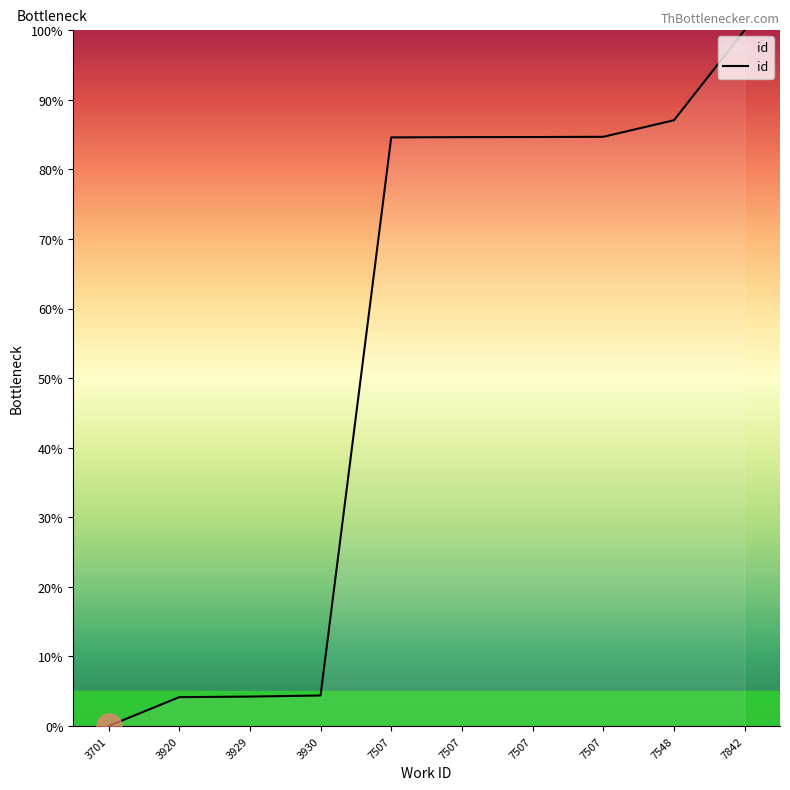

Is it true that the value at 7842 is 100.0?

True